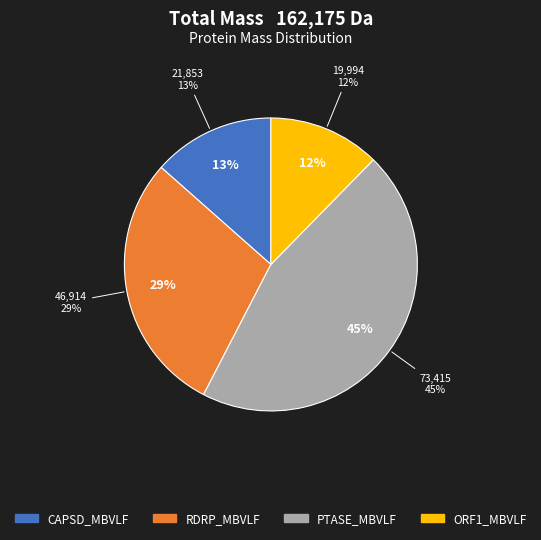

Count the number of slices in the pie.

4